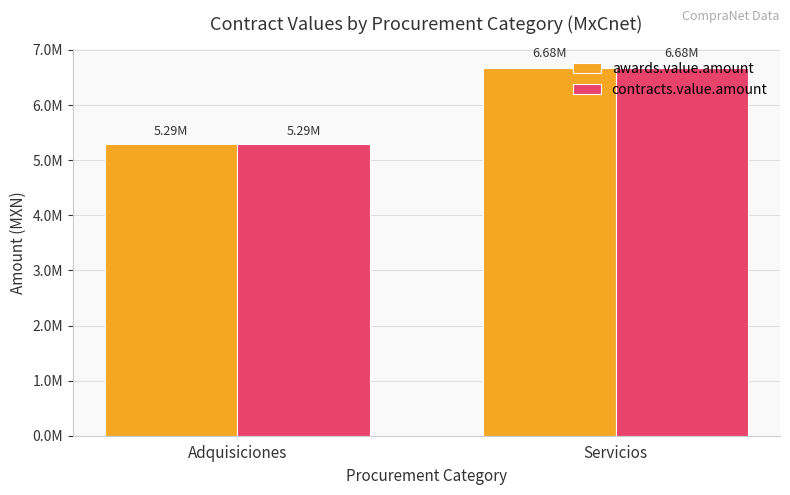

Which series has the widest spread of values?

awards.value.amount